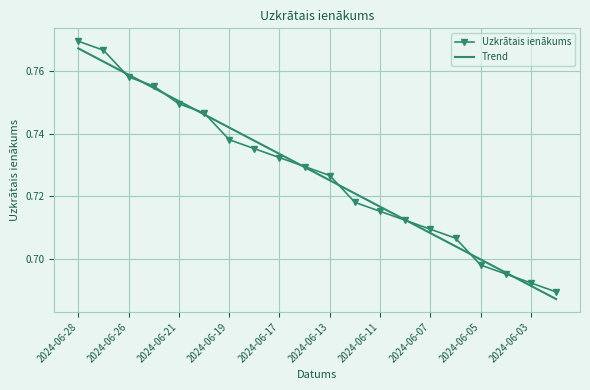

Which category has the highest value in the Trend series?

2024-06-28